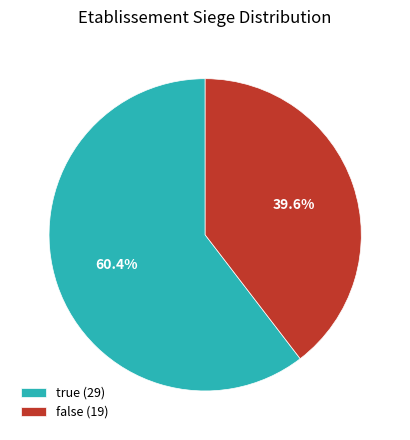

Which category has the biggest portion of the pie?

true